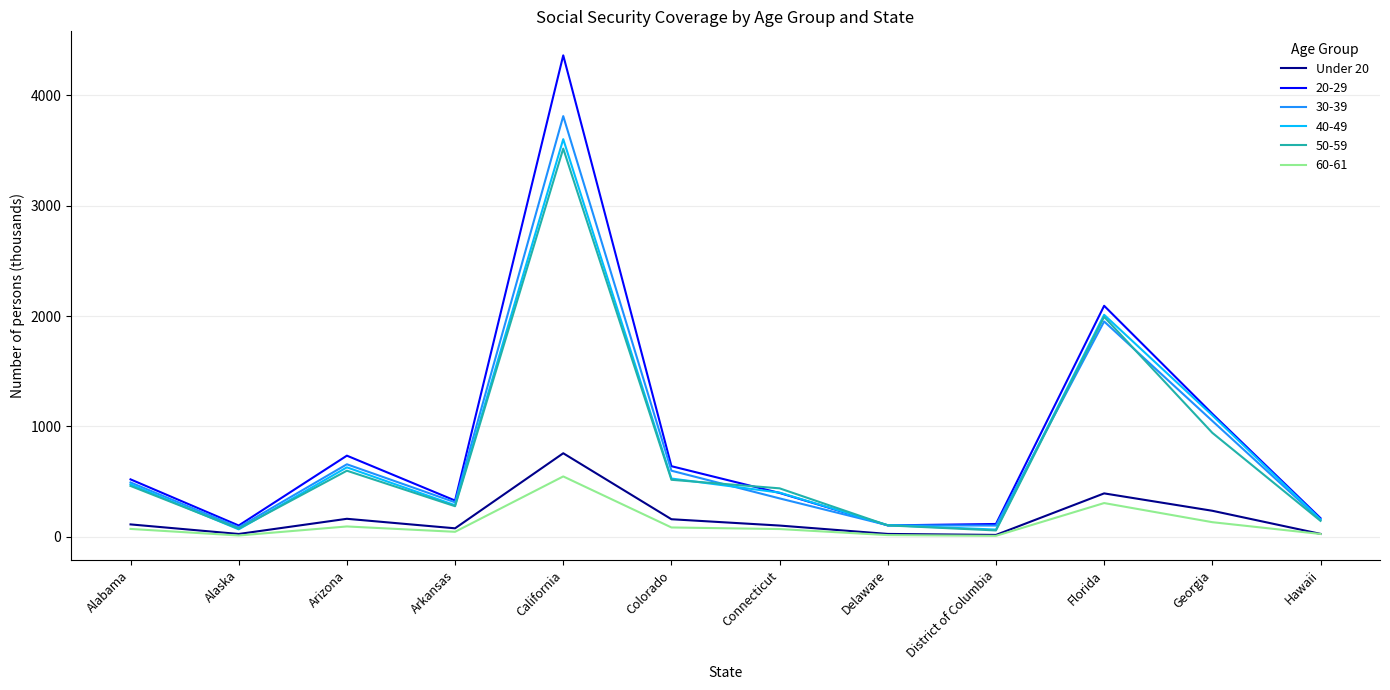

What is the greatest value displayed?

4363.0